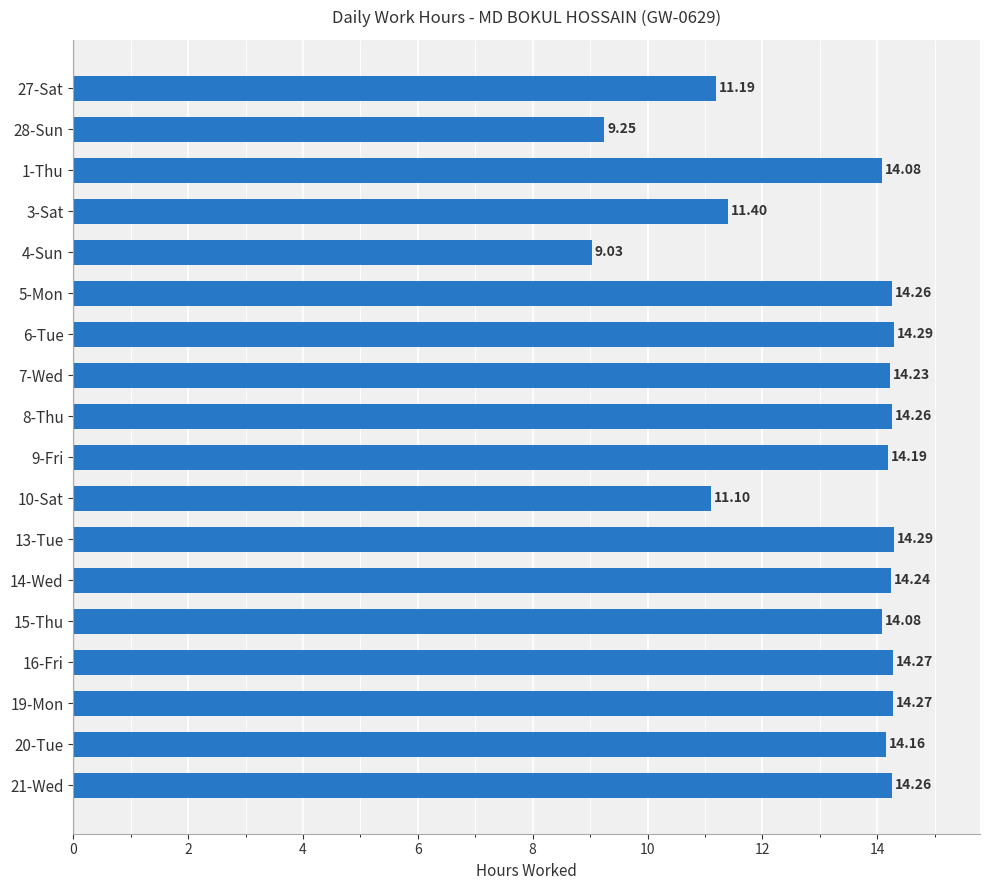

What is the ratio of the value at 7-Wed to the value at 20-Tue?

1.0